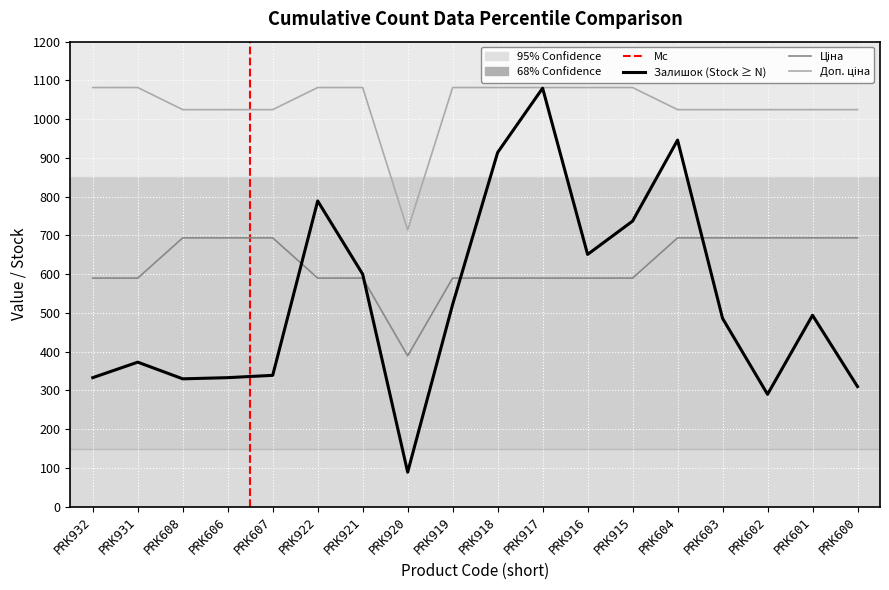

Which label corresponds to the smallest value in the chart?

PRK920